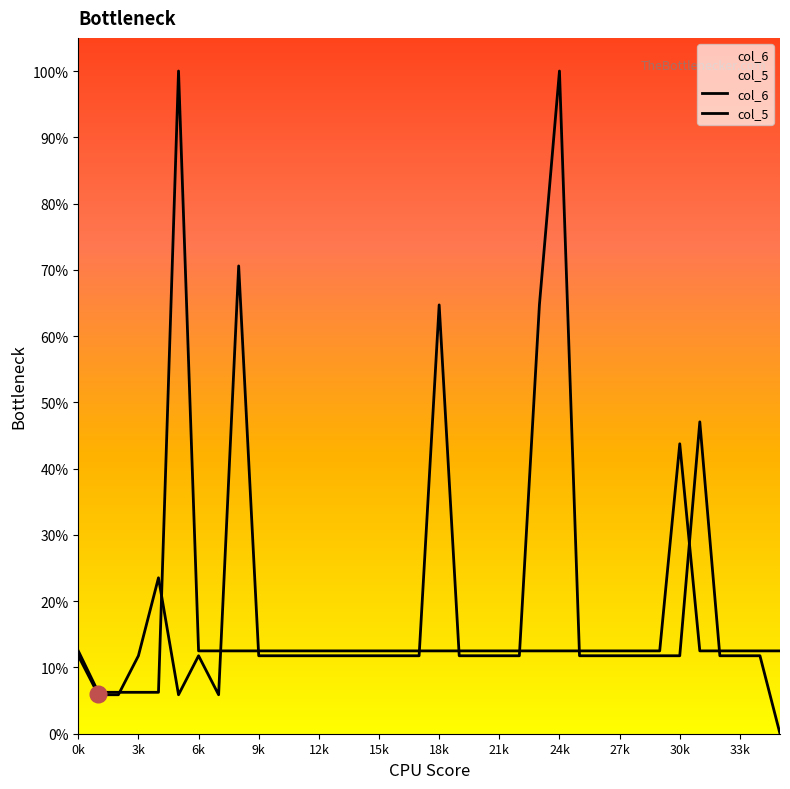

How many lines are shown in the chart?

2